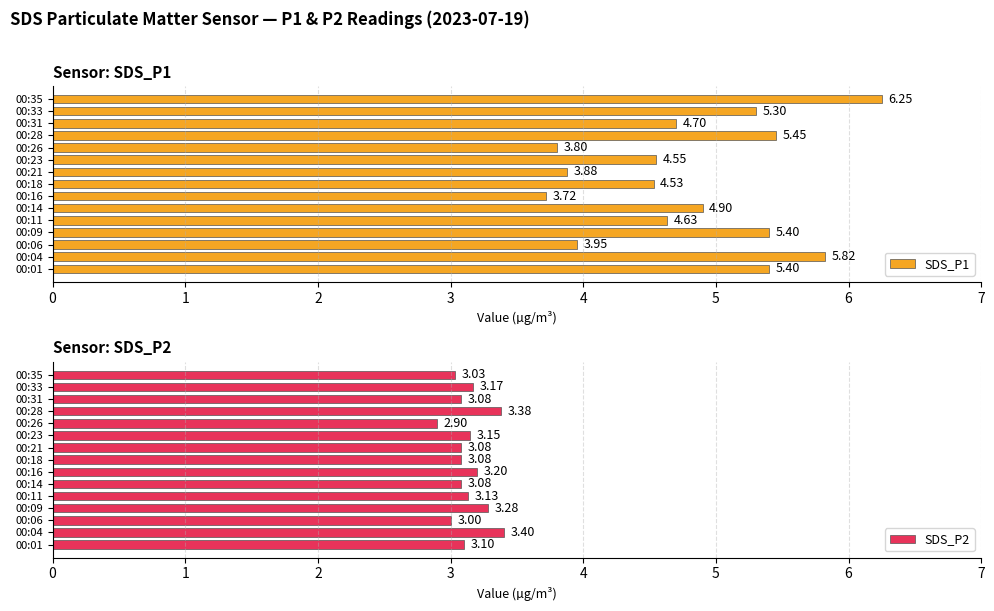

What is the value of the SDS_P2 bar at the 5th from the left?

3.1